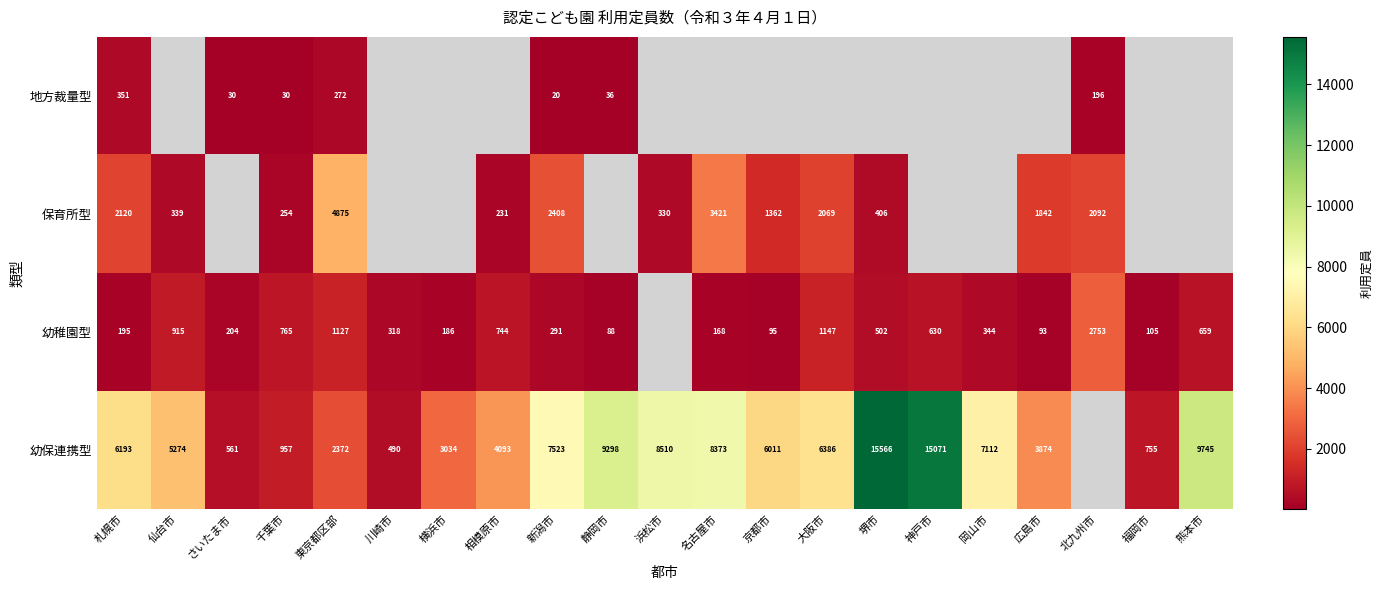

What is the difference between the 幼保連携型 values at 川崎市 and さいたま市?

71